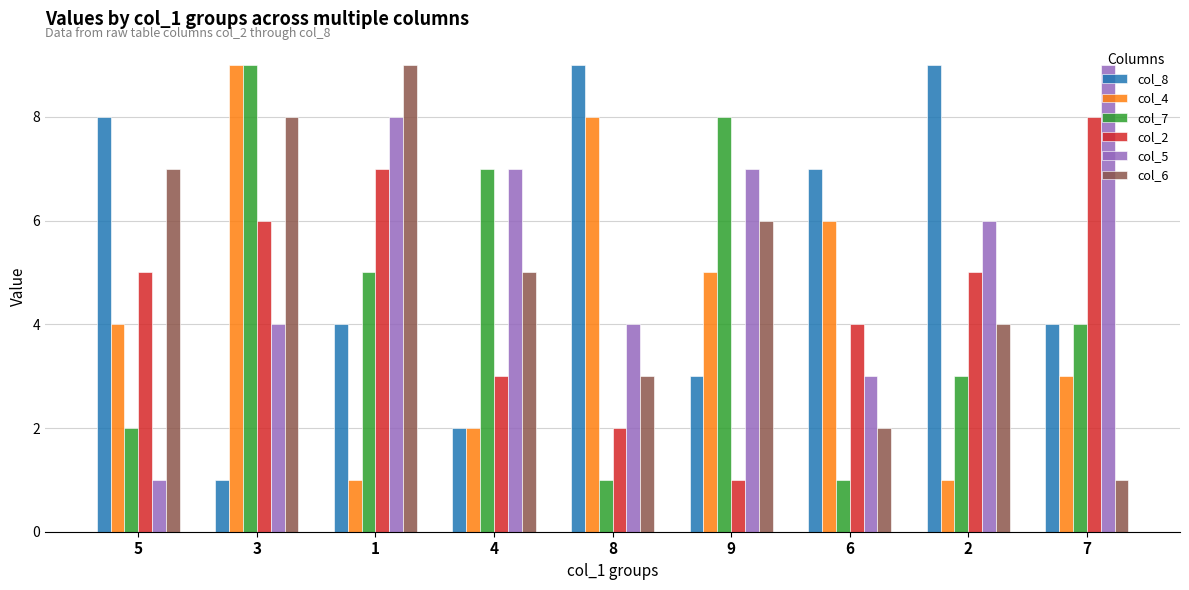

Reading left to right, extract all data points from this chart.

col_8: 8	1	4	2	9	3	7	9	4
col_4: 4	9	1	2	8	5	6	1	3
col_7: 2	9	5	7	1	8	1	3	4
col_2: 5	6	7	3	2	1	4	5	8
col_5: 1	4	8	7	4	7	3	6	9
col_6: 7	8	9	5	3	6	2	4	1